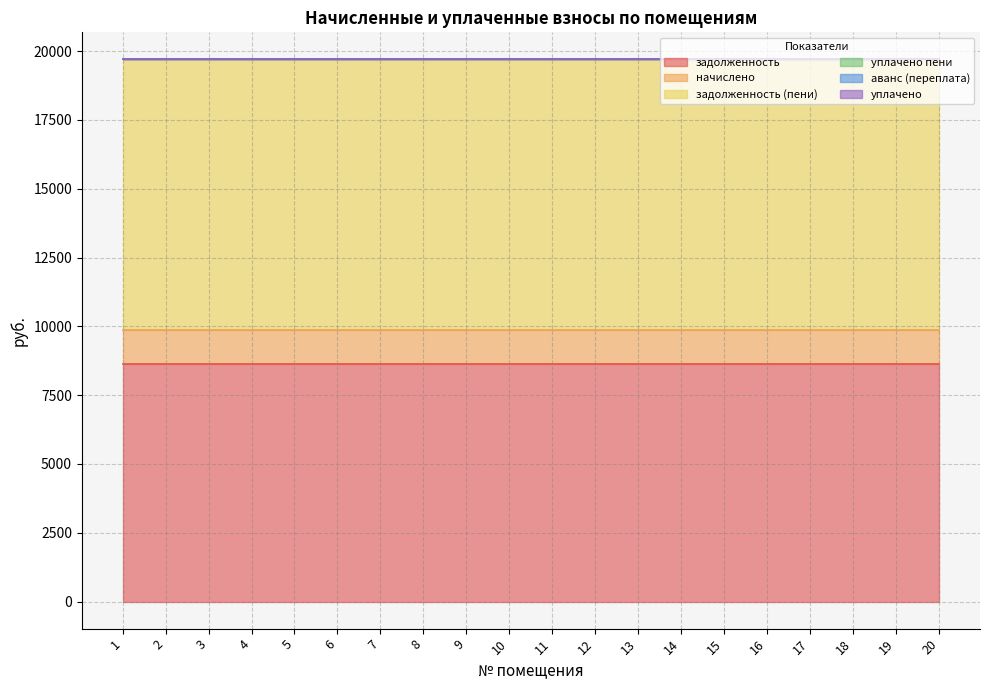

List the series in order of their peak value, lowest first.

уплачено пени, аванс (переплата), уплачено, начислено, задолженность, задолженность (пени)